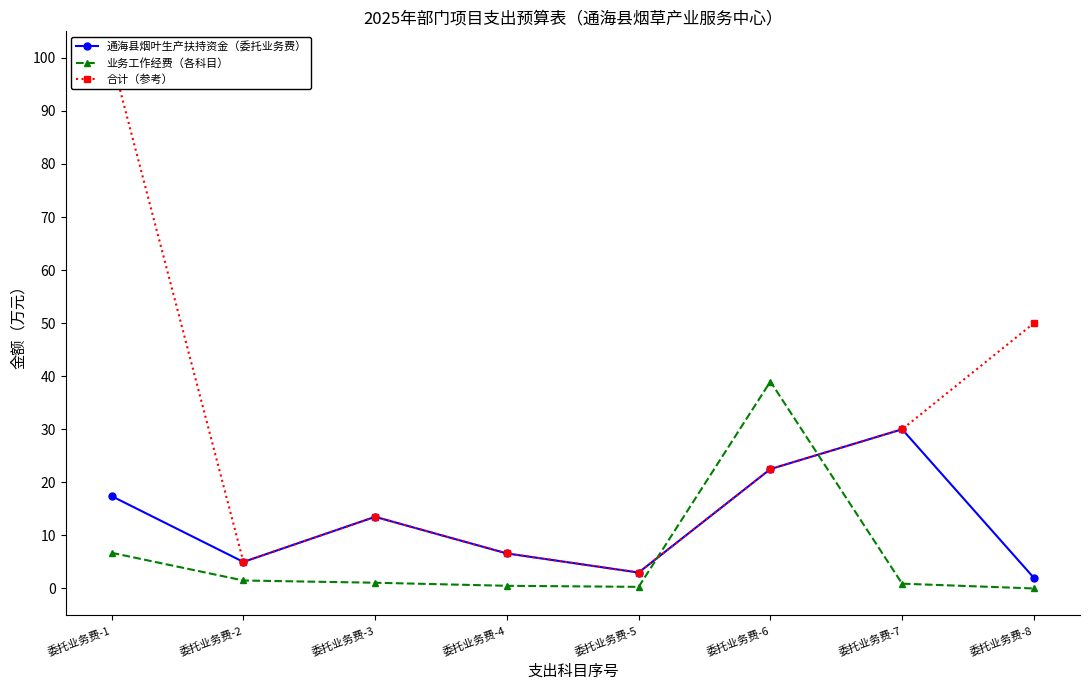

How many lines are shown in the chart?

3